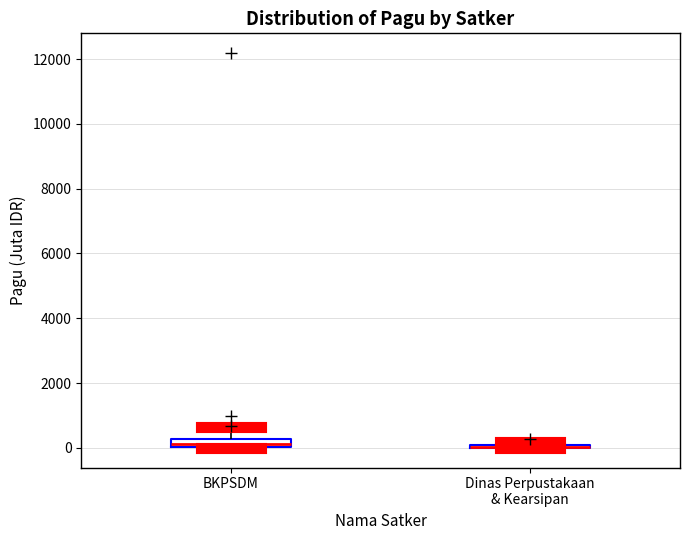

Where is the upper edge of the box for BKPSDM on the y-axis? The values are not printed on the chart, so give them approximately, as read against the axis.

200